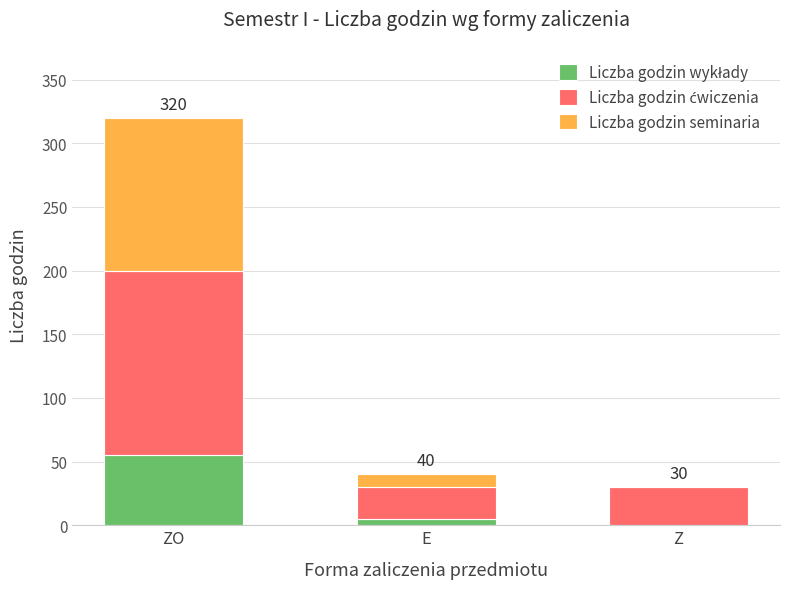

At which category is the sum across all series the highest?

ZO